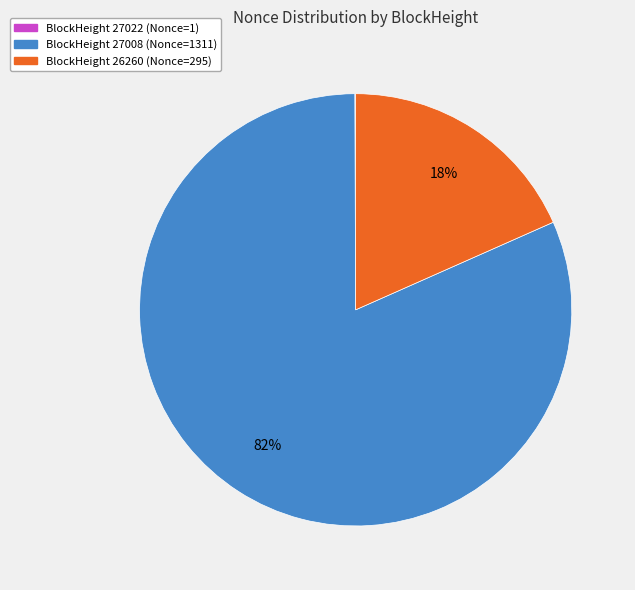

To the nearest percent, what is the average slice percentage?

33%